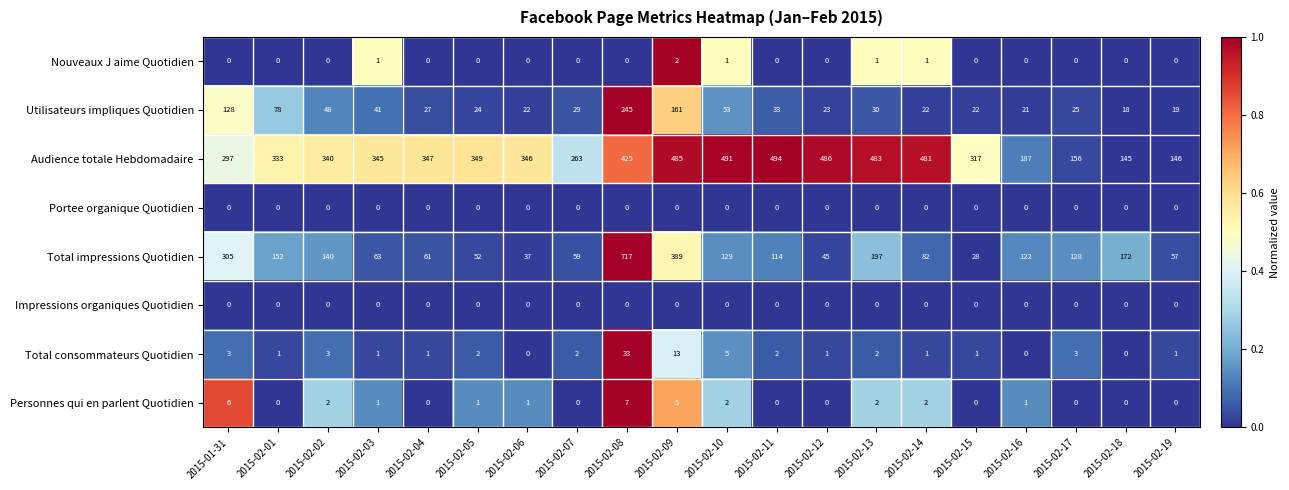

At which label does Nouveaux J aime Quotidien reach its peak?

2015-02-09